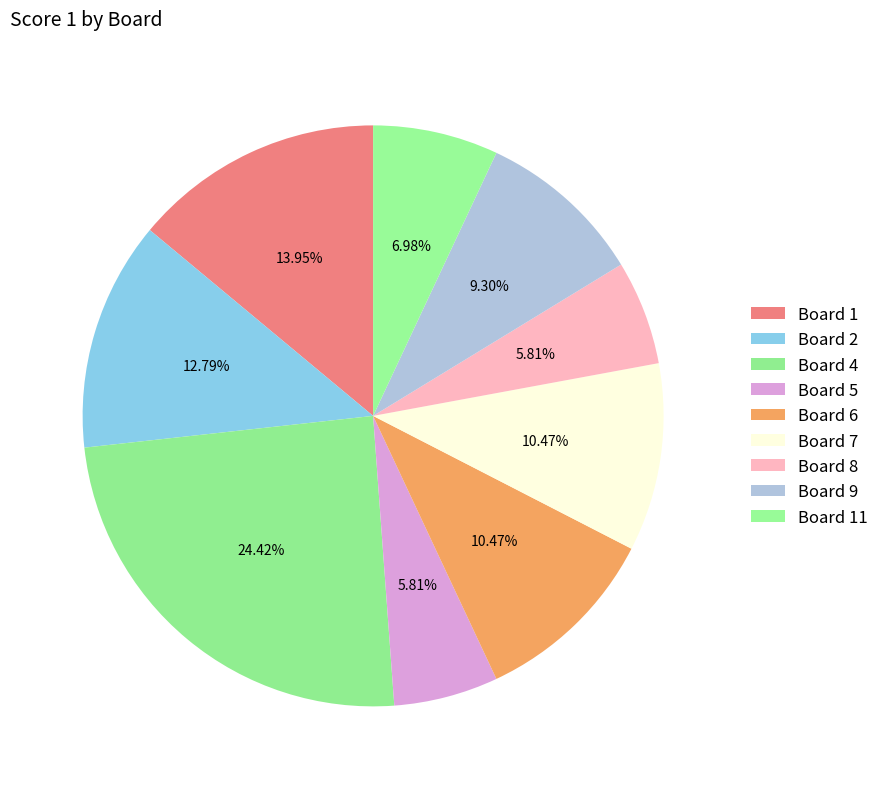

To the nearest percent, what is the difference between the Board 8 and Board 7 slice percentages?

5%